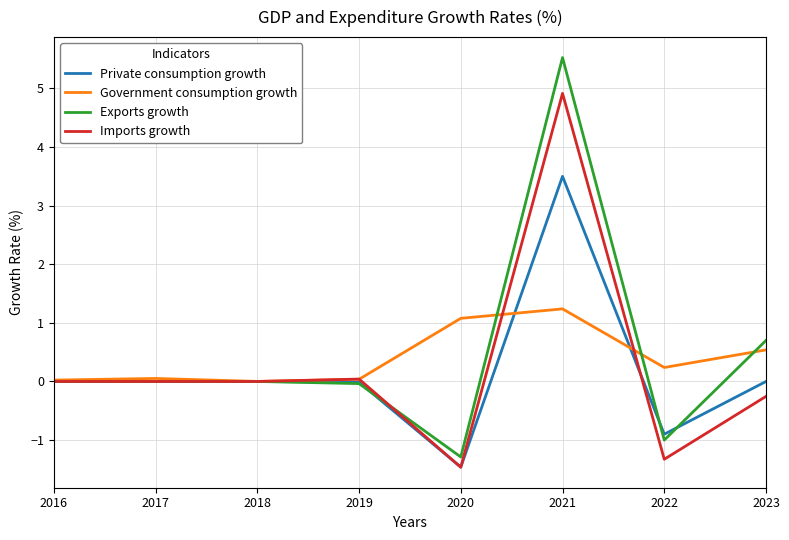

Does the chart have visible grid lines?

Yes